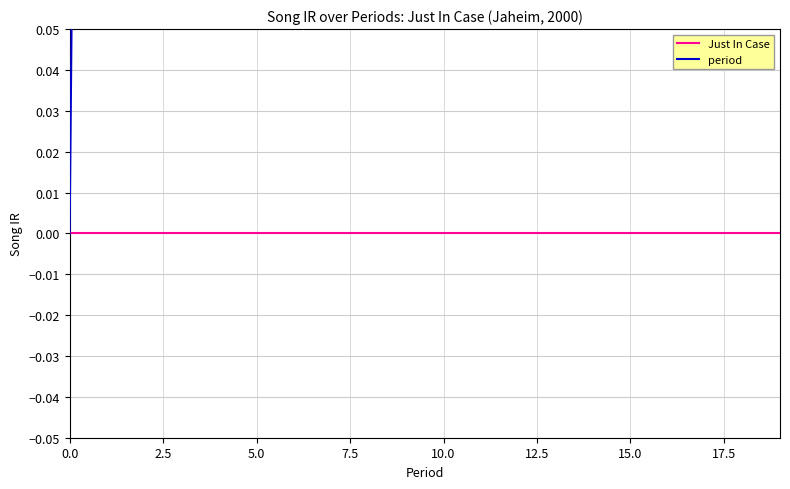

How many data points in period are less than 10?

10